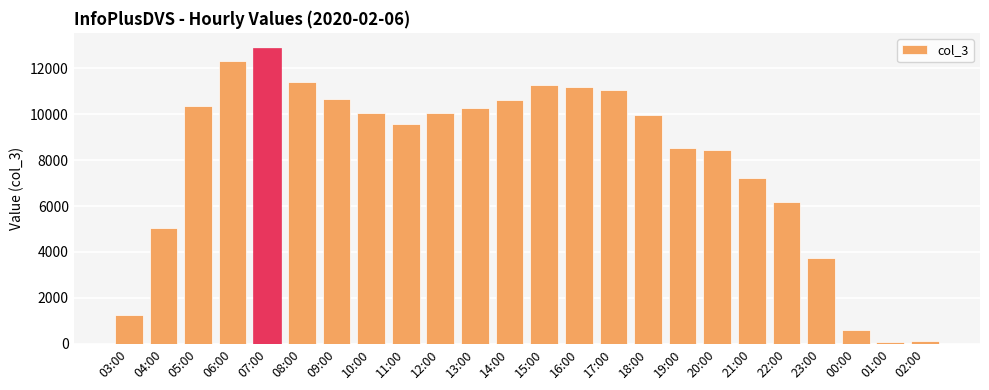

What is the greatest value displayed?

12899